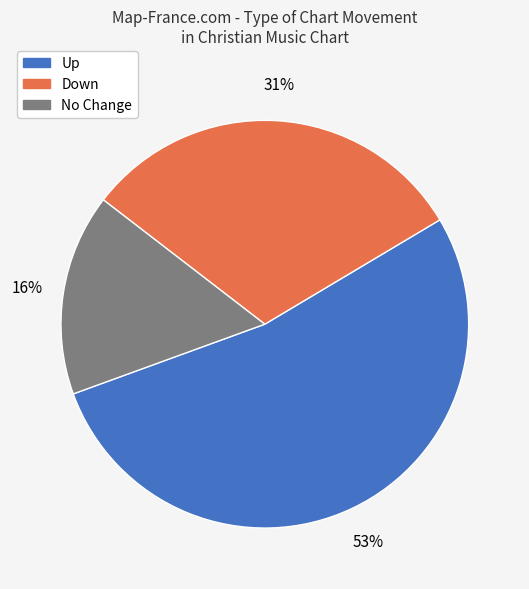

How many segments does this pie chart have?

3